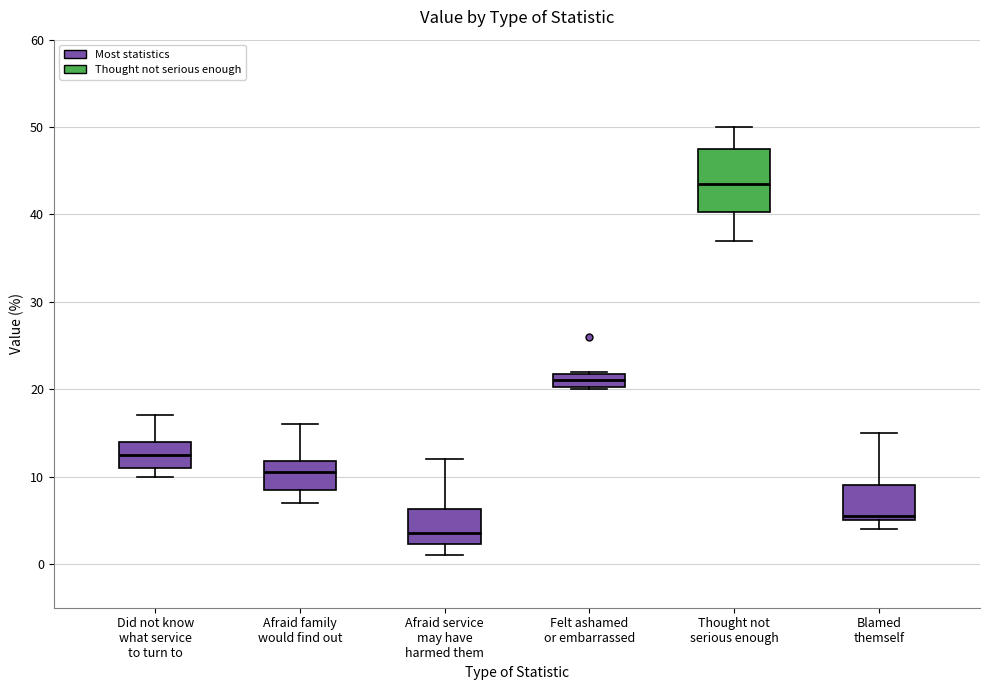

Reading left to right, read every box against the y-axis: the position of its median line, the range the box covers, and the ends of its whiskers. The values are not printed on the chart, so give them approximately, as read against the axis.

Did not know what service to turn to: median 13, box 11 to 14, whiskers 10 to 17
Afraid family would find out: median 11, box 9 to 12, whiskers 7 to 16
Afraid service may have harmed them: median 4, box 2 to 6, whiskers 1 to 12
Felt ashamed or embarrassed: median 21, box 20 to 22, whiskers 20 to 22
Thought not serious enough: median 44, box 40 to 48, whiskers 37 to 50
Blamed themself: median 6, box 5 to 9, whiskers 4 to 15